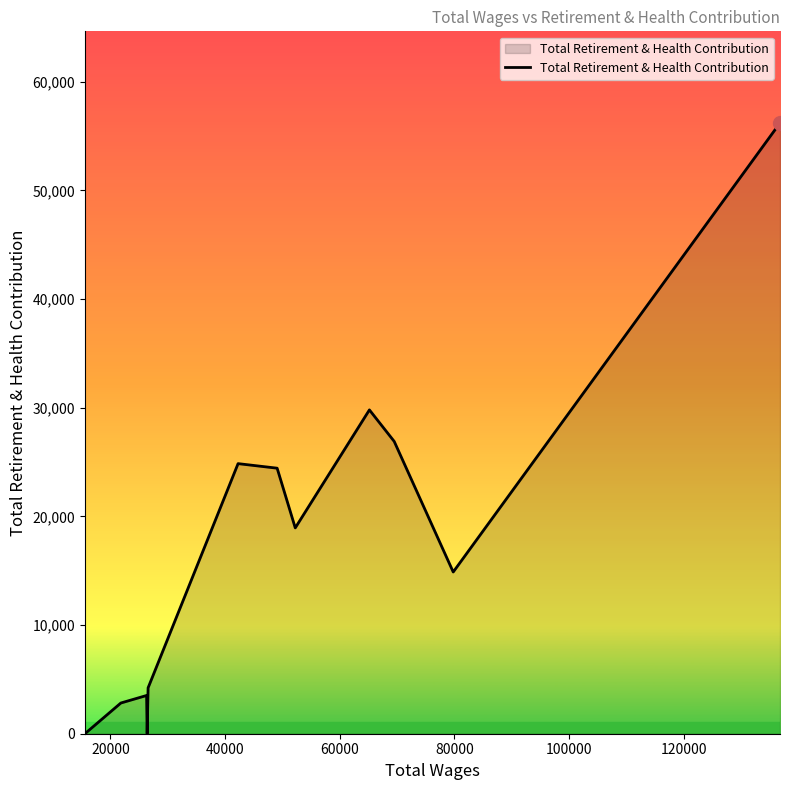

Reading left to right, list all the values displayed in this chart.

0	2826	3519	0	4222	24854	24435	18940	29799	26896	14882	56204